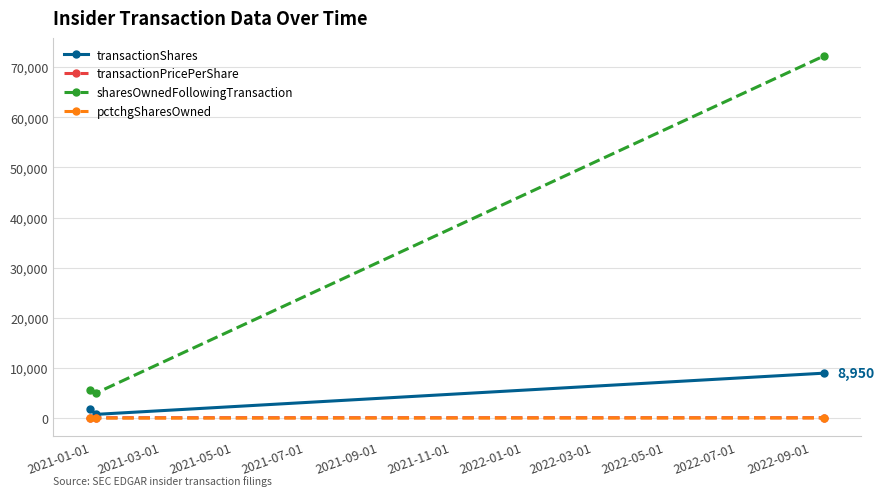

How many pctchgSharesOwned values are between -13 and 47?

3